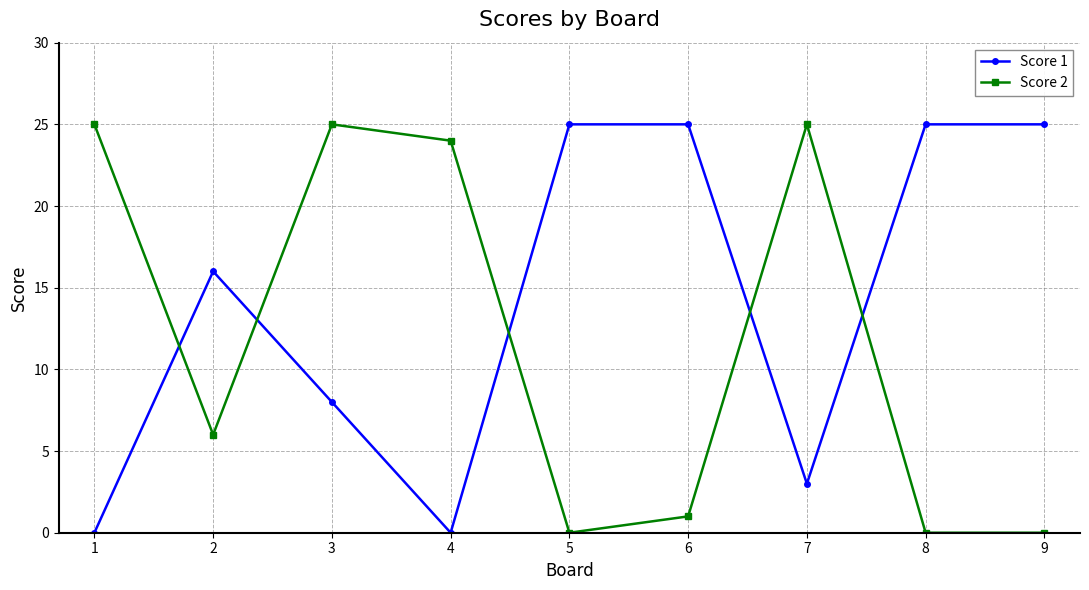

What is the difference between the maximum and second lowest values in the Score 2 series?

25